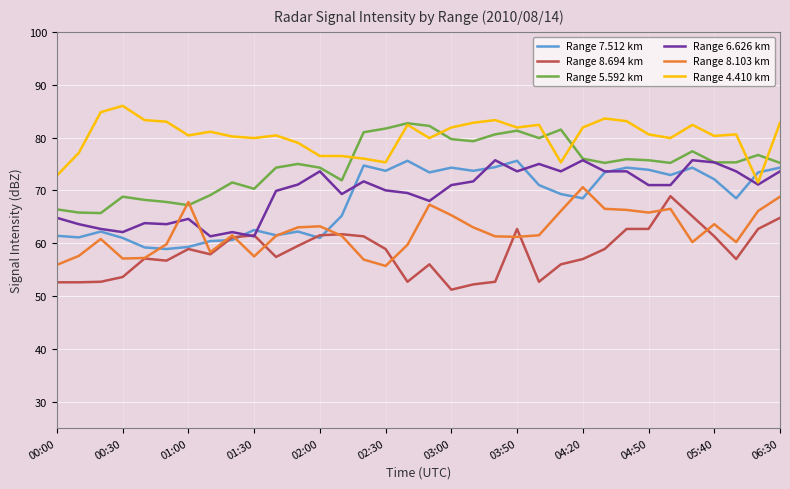

True or false: Range 8.103 km and Range 4.410 km intersect in this chart.

False